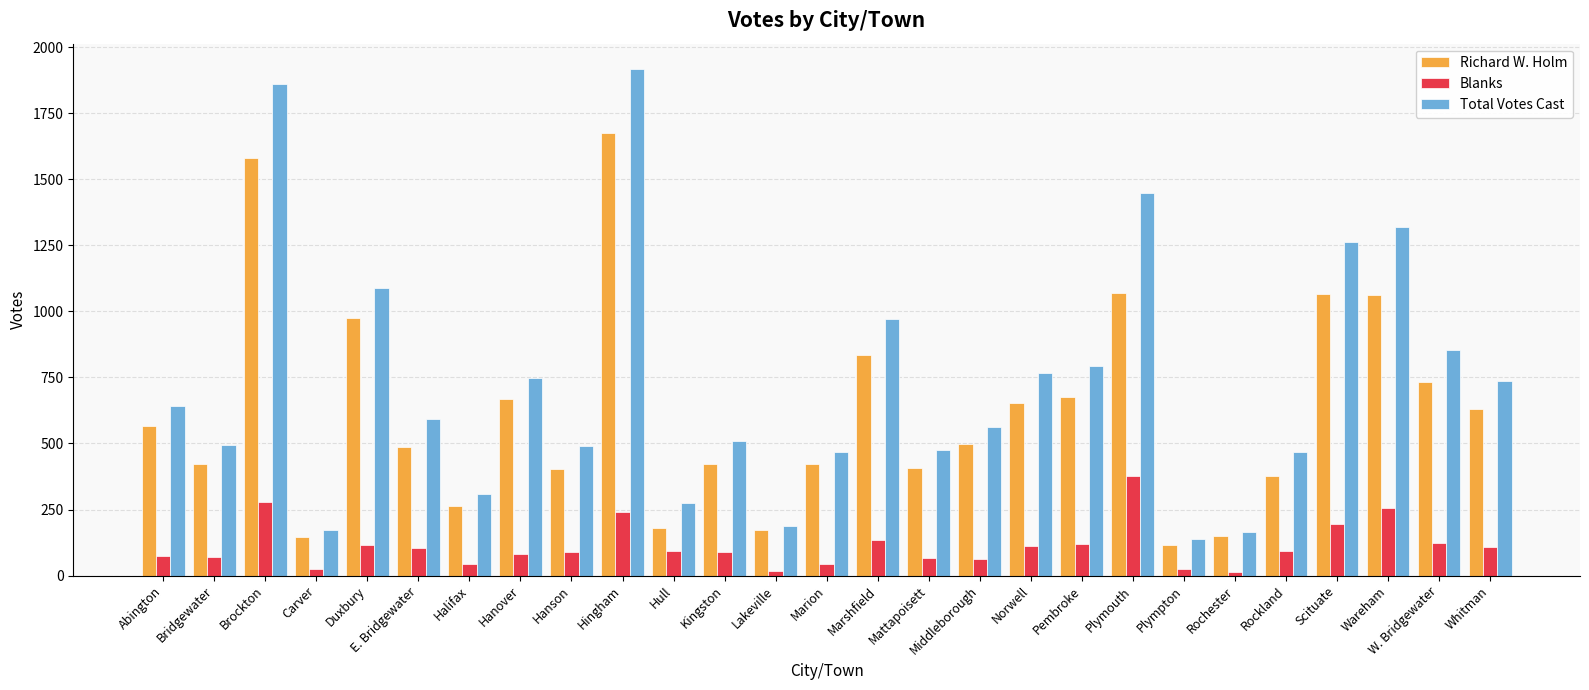

At Hanover, list the series in order from smallest to largest.

Blanks, Richard W. Holm, Total Votes Cast